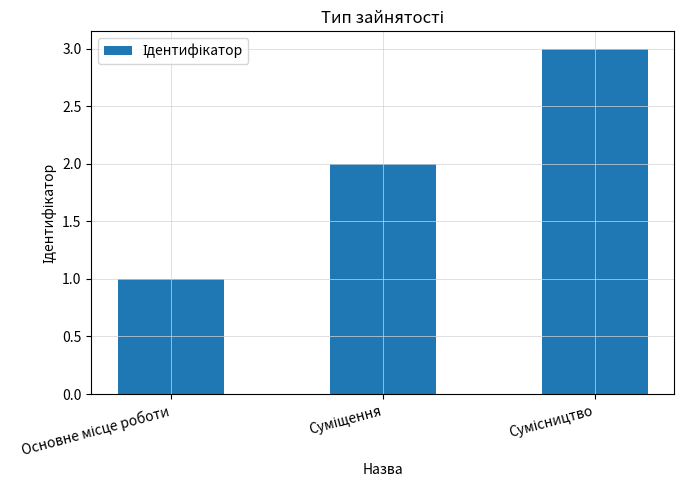

What is the maximum value shown in the chart?

3